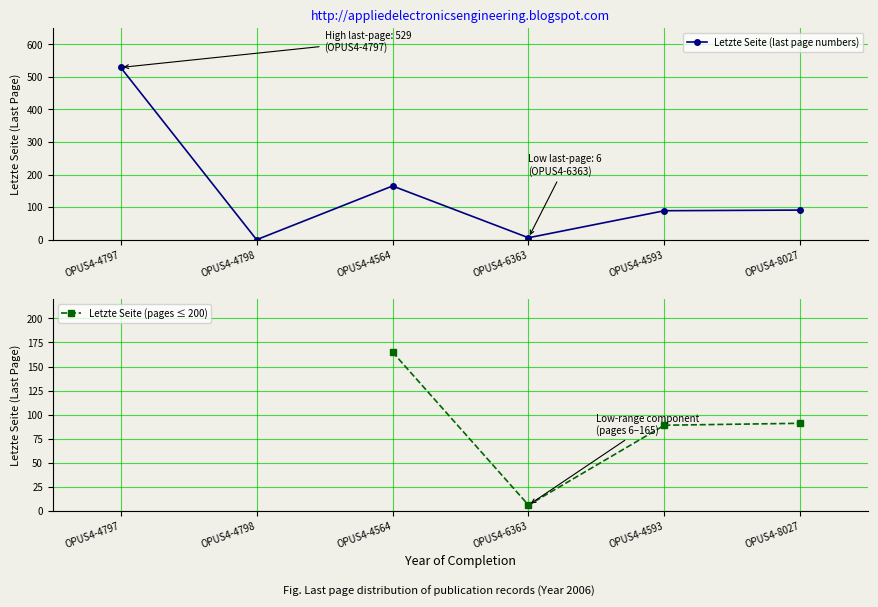

Count the number of categories in the chart.

6